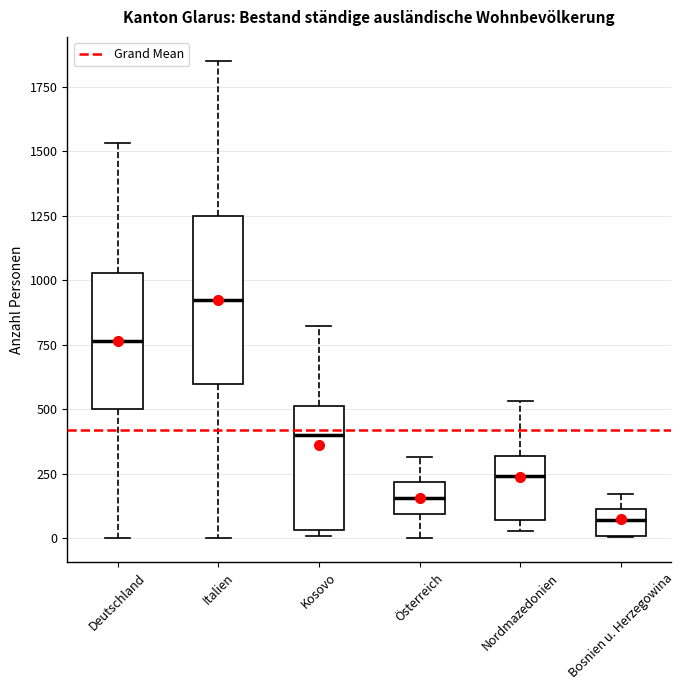

Reading left to right, transcribe this box plot: for each box, give where its median line is, the range the box spans, and where its two whiskers end, as read against the y-axis. The values are not printed on the chart, so give them approximately, as read against the axis.

Deutschland: median 750, box 500 to 1050, whiskers 0 to 1550
Italien: median 950, box 600 to 1250, whiskers 0 to 1850
Kosovo: median 400, box 50 to 500, whiskers 0 to 800
Österreich: median 150, box 100 to 200, whiskers 0 to 300
Nordmazedonien: median 250, box 50 to 300, whiskers 50 (just below the box's lower edge) to 550
Bosnien u. Herzegowina: median 50, box 0 to 100, whiskers 0 to 150